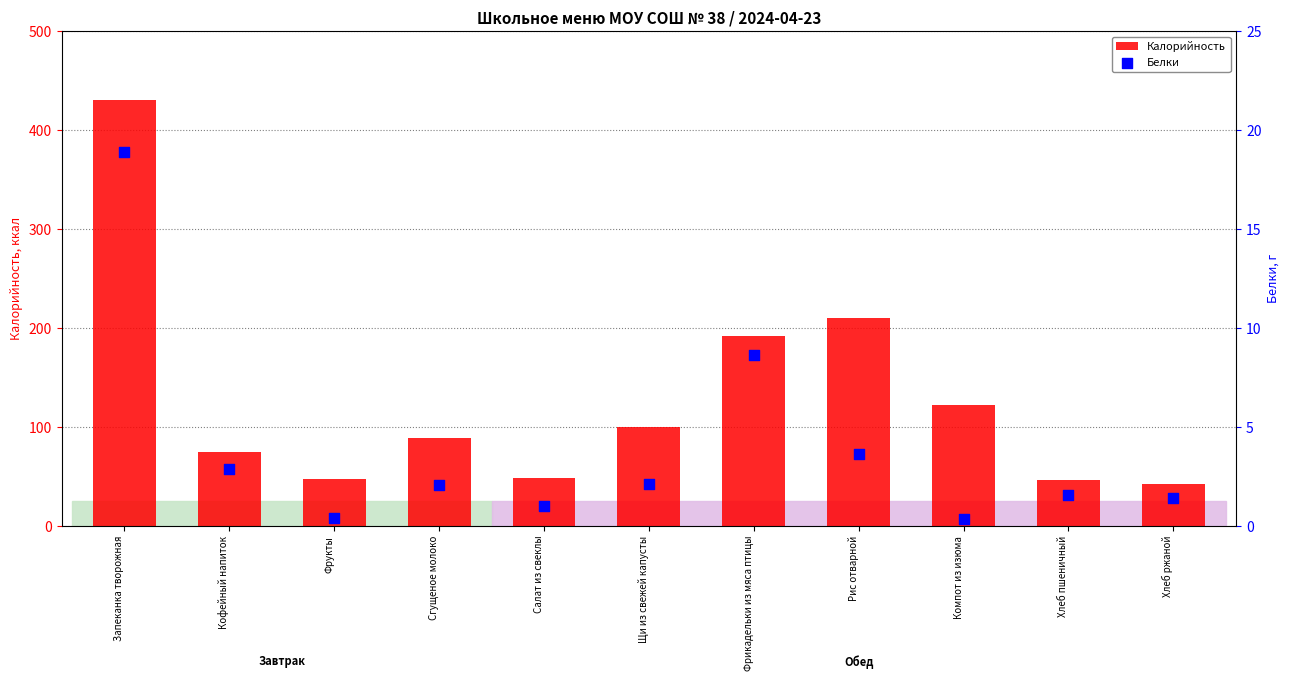

Which series reaches the minimum Y coordinate?

Белки